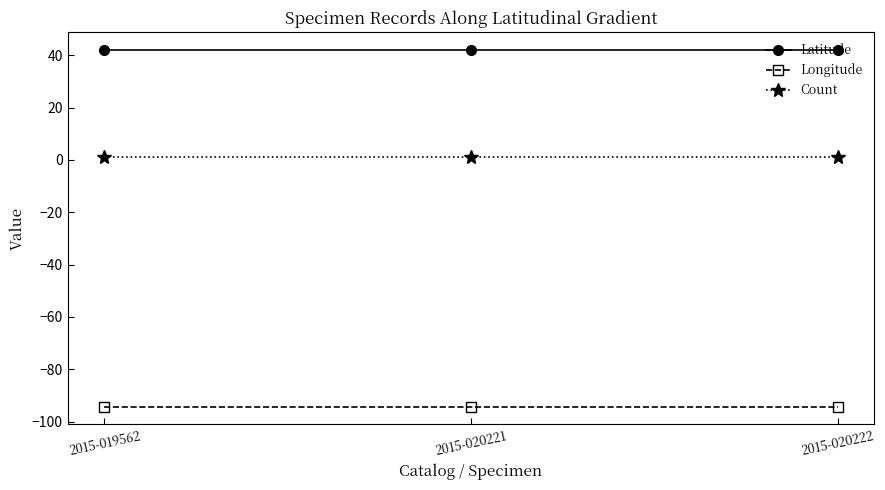

What is the smallest value displayed?

-94.3